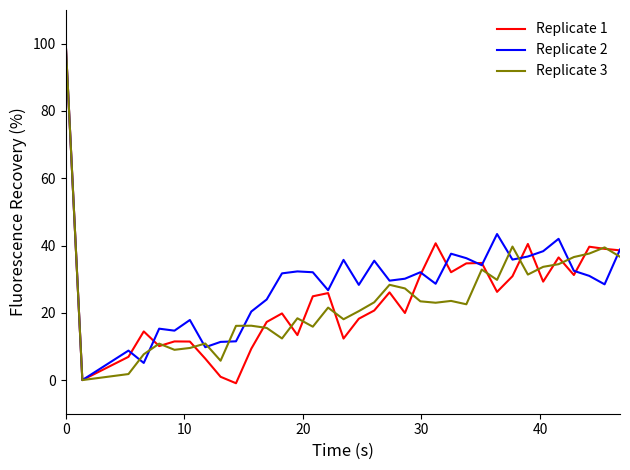

What is the greatest value displayed?

100.0